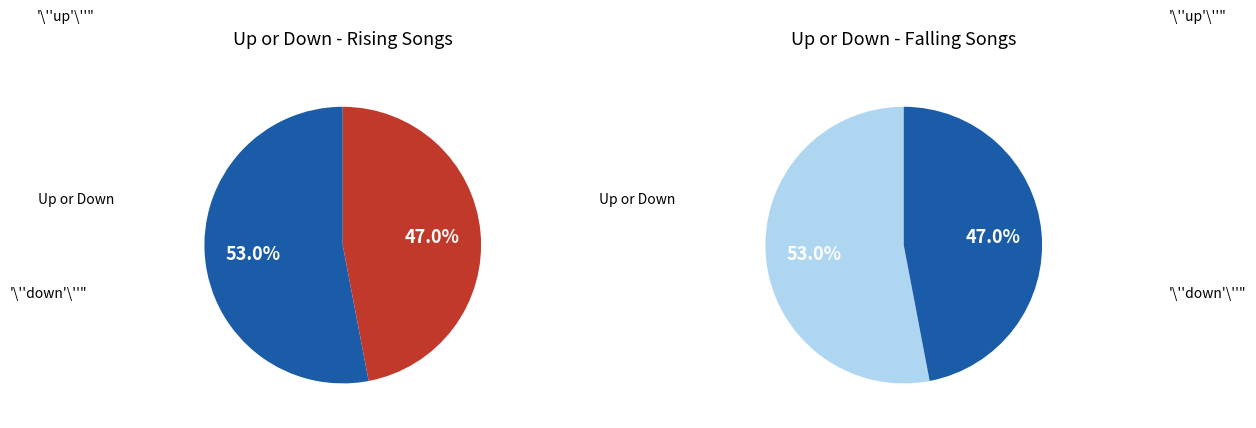

The down slice represents 47% of the pie. True or false?

True